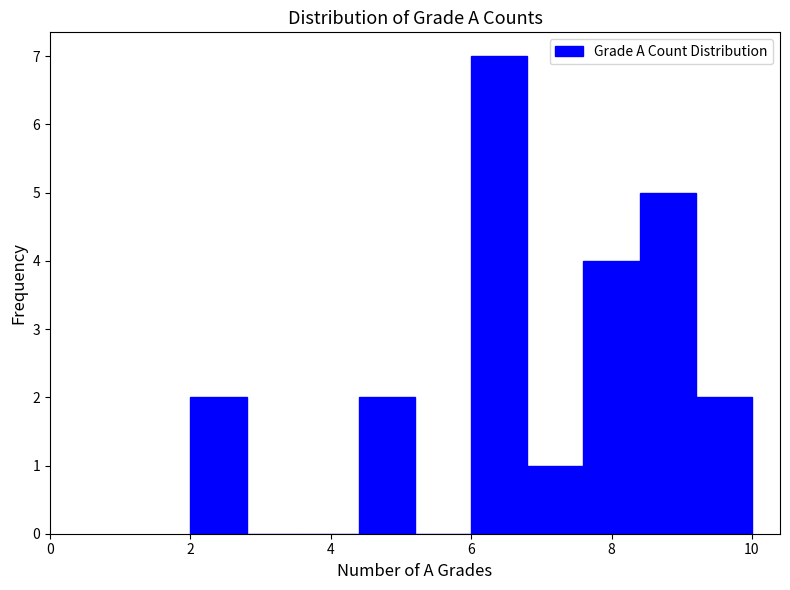

Reading left to right, list every bar in this chart as the range it spans on the x-axis followed by its height. The values are not printed on the chart, so give them approximately, as read against the axis.

2.0 to 2.8: 2
2.8 to 3.6: 0
3.6 to 4.4: 0
4.4 to 5.2: 2
5.2 to 6.0: 0
6.0 to 6.8: 7
6.8 to 7.6: 1
7.6 to 8.4: 4
8.4 to 9.2: 5
9.2 to 10.0: 2